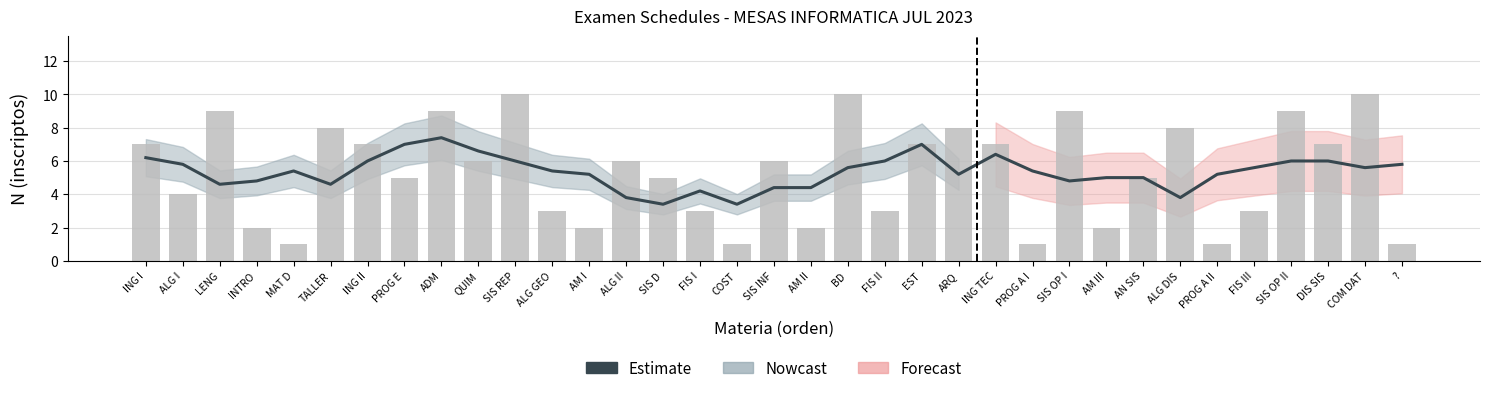

What is the label of the 5th bar from the right?

FIS III